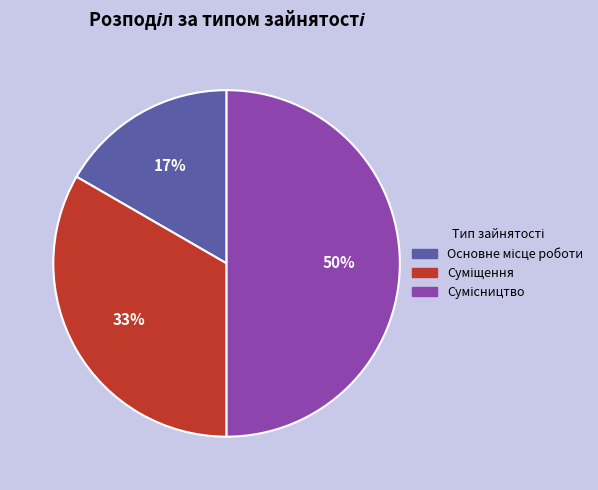

To the nearest percent, what is the average slice percentage?

33%